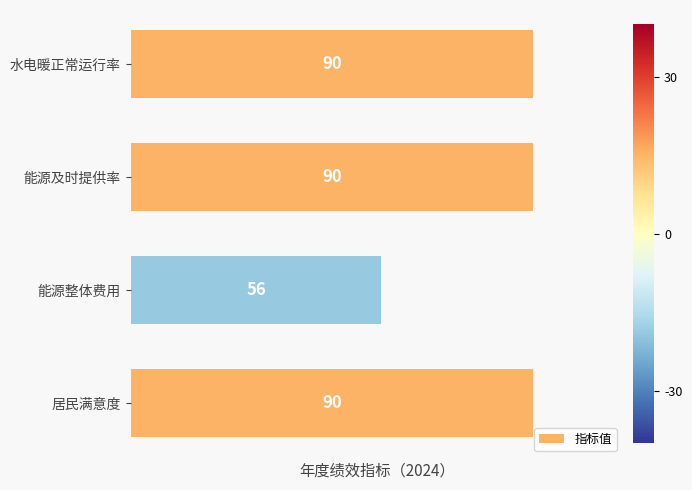

What is the label of the 3rd bar from the top?

能源整体费用